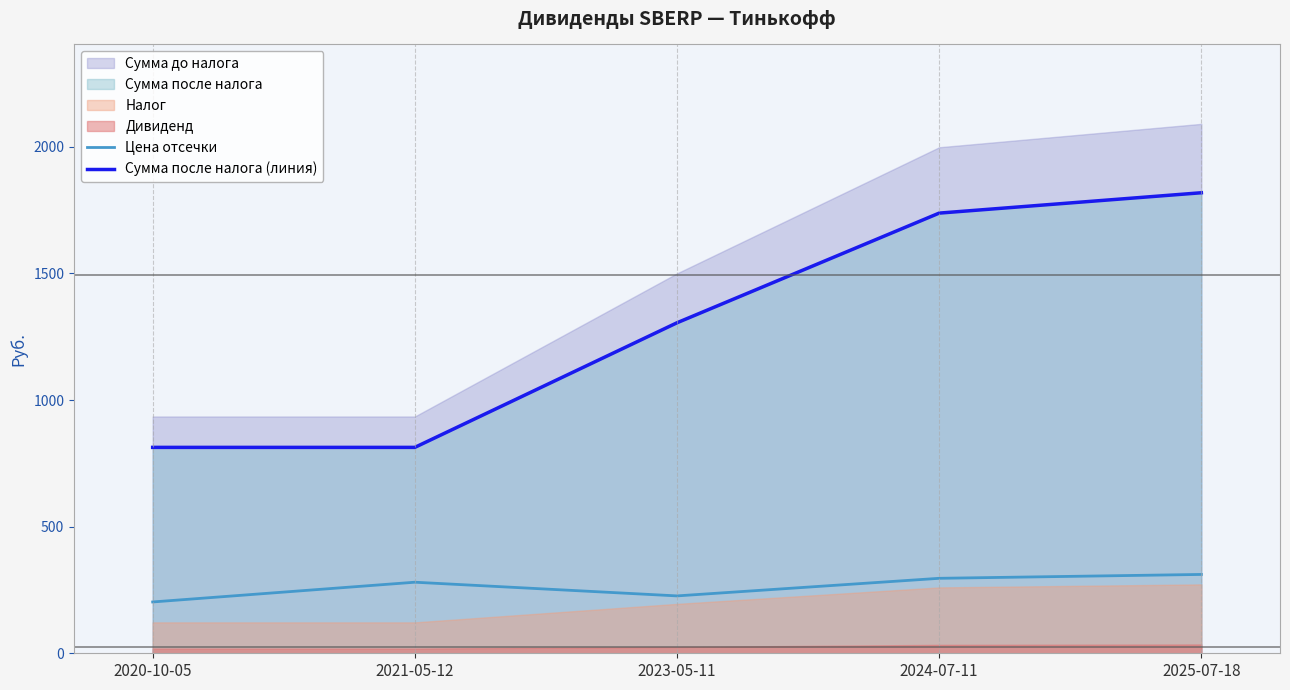

What is the label of the 4th point from the right?

2021-05-12